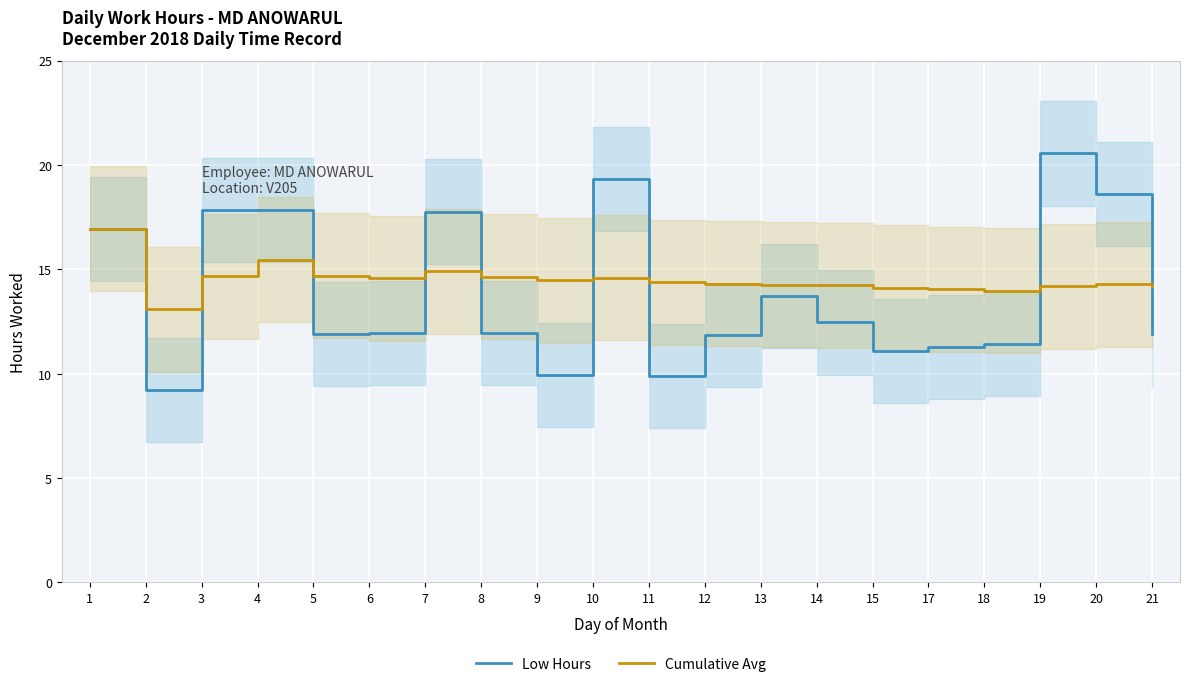

Reading left to right, transcribe all the data shown in this chart.

Low Hours: 16.9	9.2	17.8	17.8	11.9	11.9	17.8	11.9	9.9	19.3	9.9	11.8	13.7	12.4	11.1	11.3	11.4	20.6	18.6	11.9
Cumulative Avg: 16.9	13.1	14.7	15.4	14.7	14.6	14.9	14.6	14.5	14.6	14.4	14.3	14.3	14.2	14.1	14.0	14.0	14.2	14.3	14.2